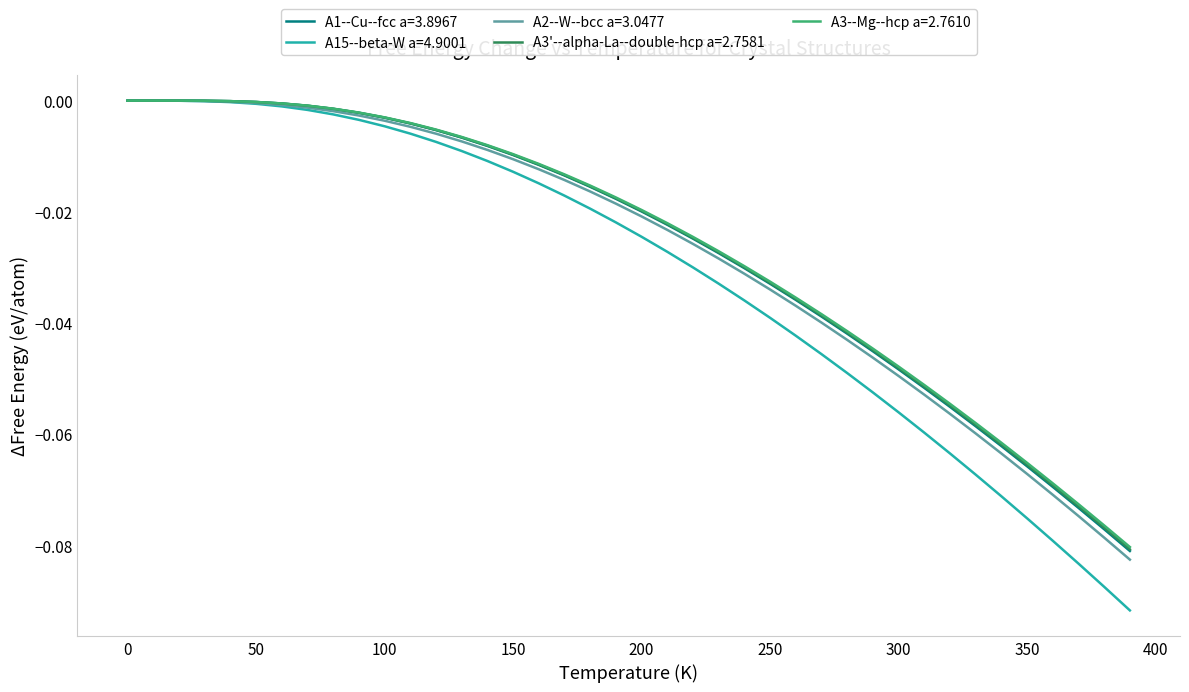

Which series has the largest range (max minus min)?

A15--beta-W a=4.9001